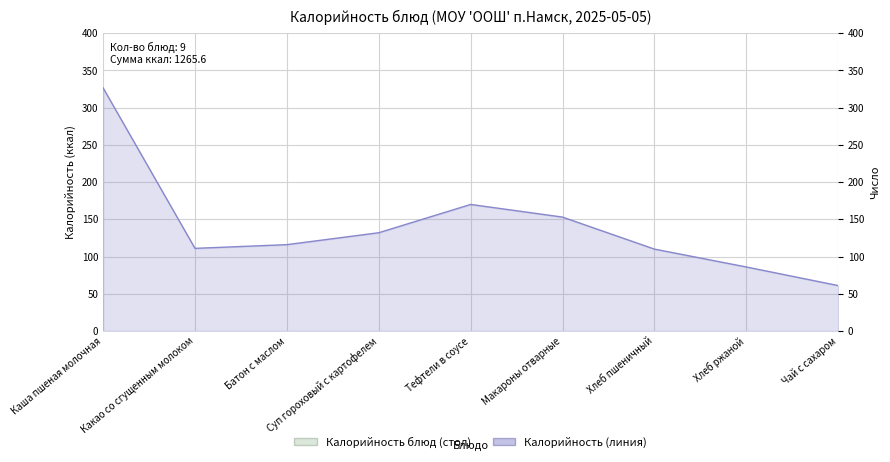

Does the chart display data point markers on the line(s)?

No